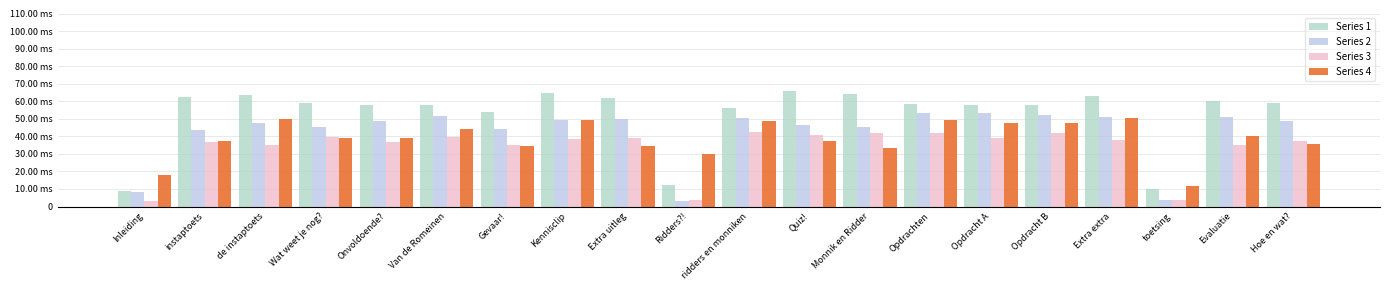

What is the value of the Series 1 bar at the 18th from the left?

10.2